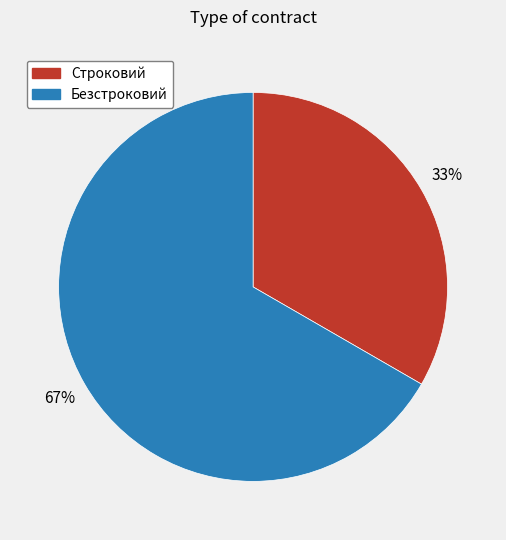

To the nearest percent, what portion does Строковий represent?

33%